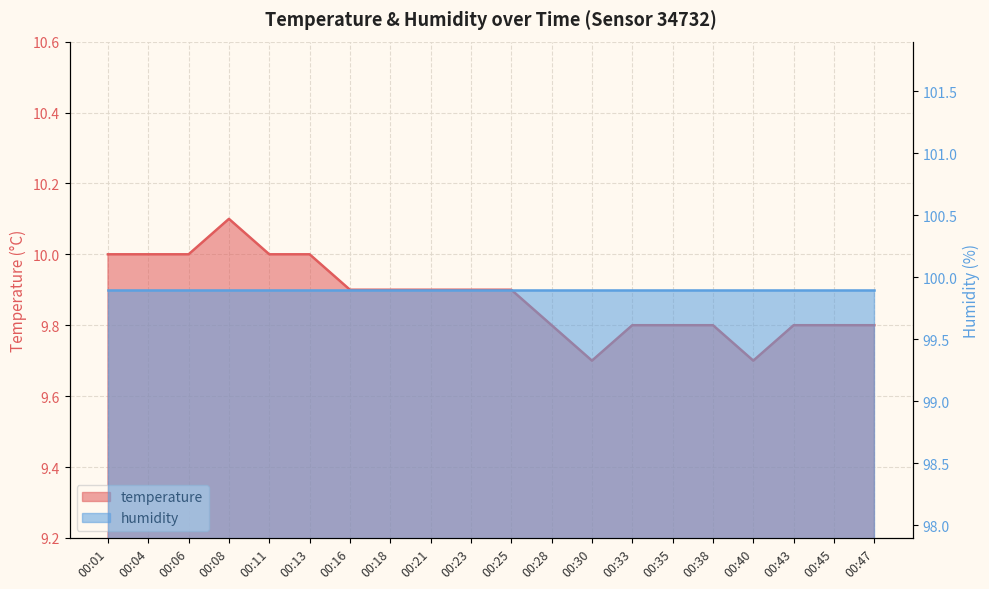

What is the ratio of the value at 00:40 to the value at 00:04?

1.0